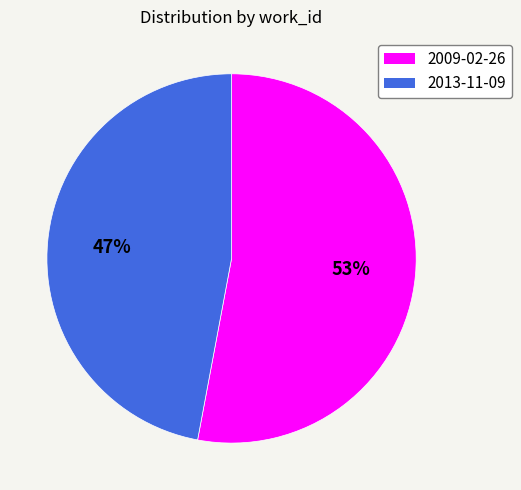

To the nearest percent, what is the combined percentage of 2009-02-26 and 2013-11-09?

100%